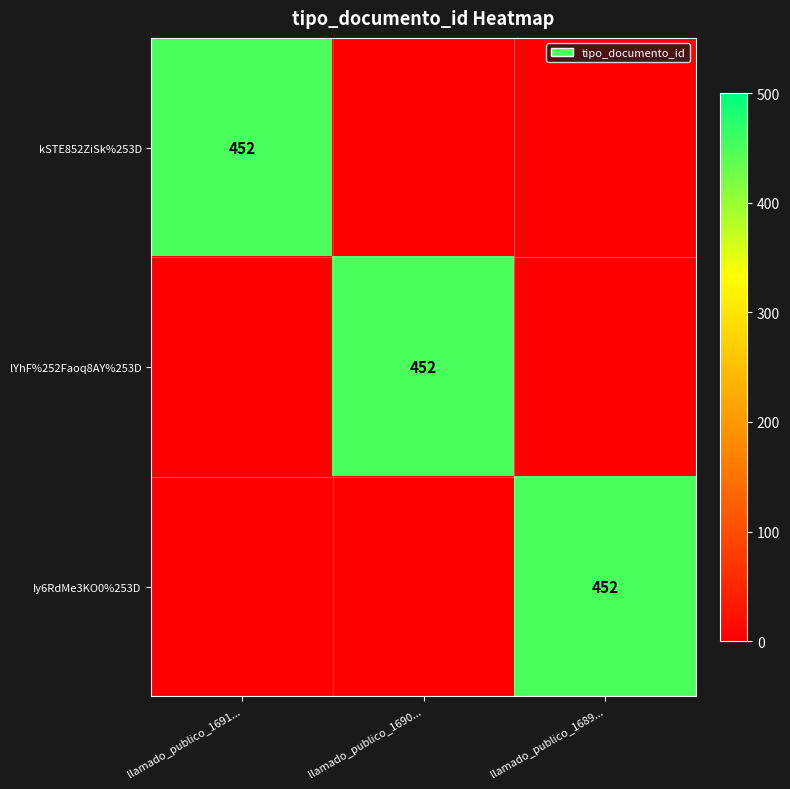

The kSTE852ZiSk%253D series shows 452 at llamado_publico_1691.... True or false?

True